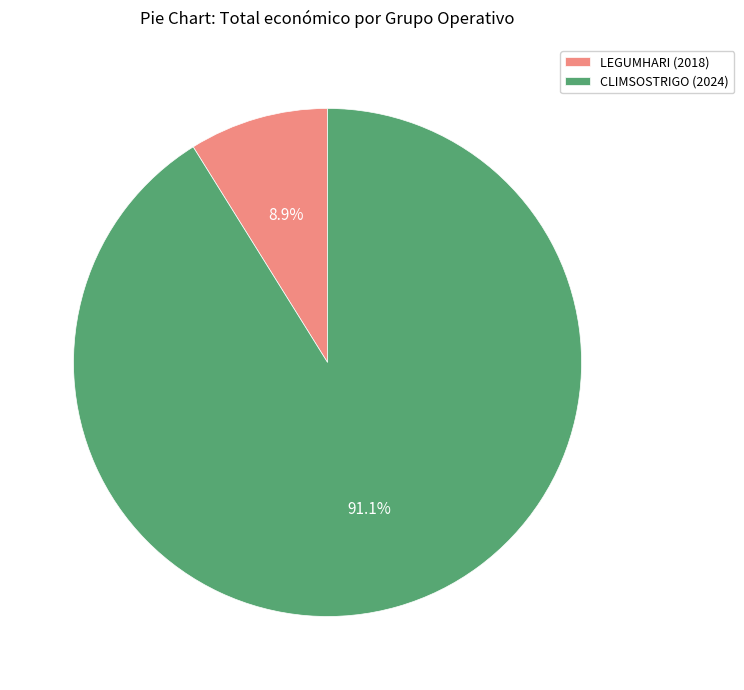

How much of the chart is everything except CLIMSOSTRIGO (2024)?

8.9%